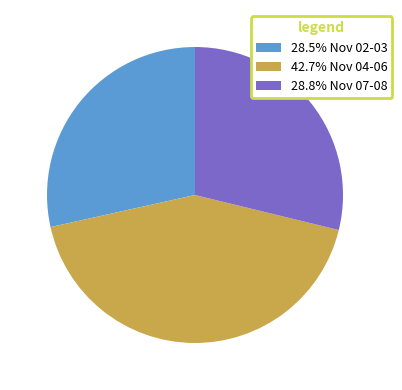

Does any single category account for the majority?

No